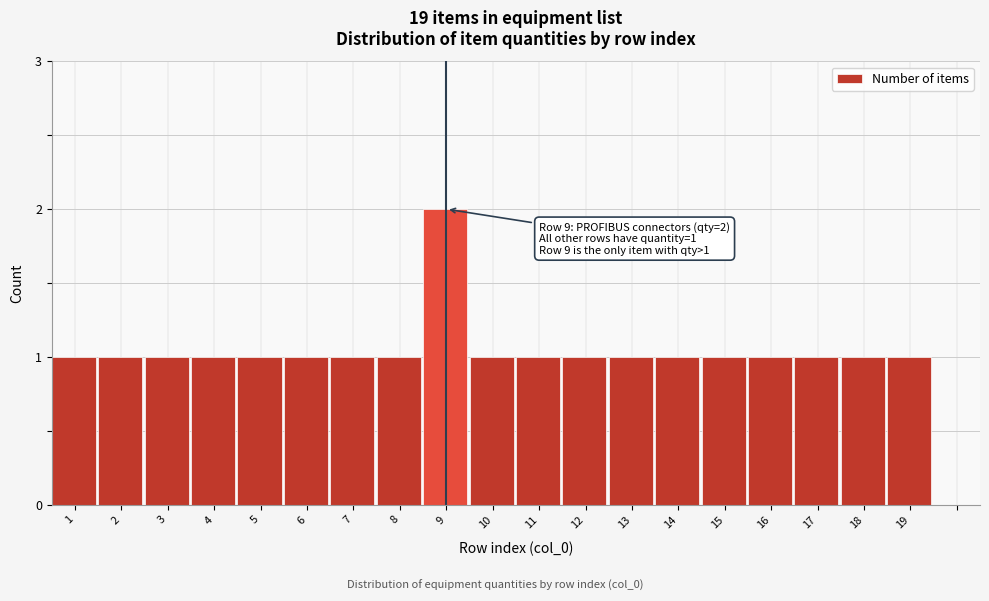

Reading left to right, list all the values displayed in this chart.

1	1	1	1	1	1	1	1	2	1	1	1	1	1	1	1	1	1	1